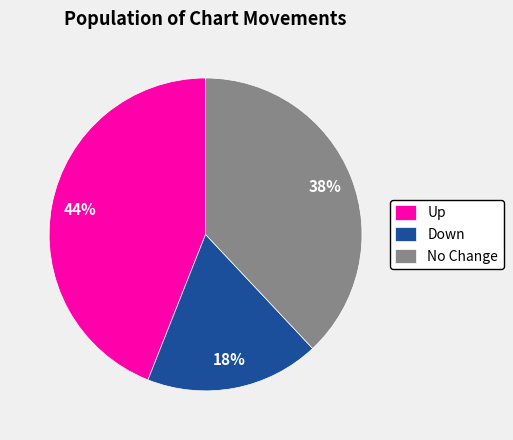

How many segments does this pie chart have?

3